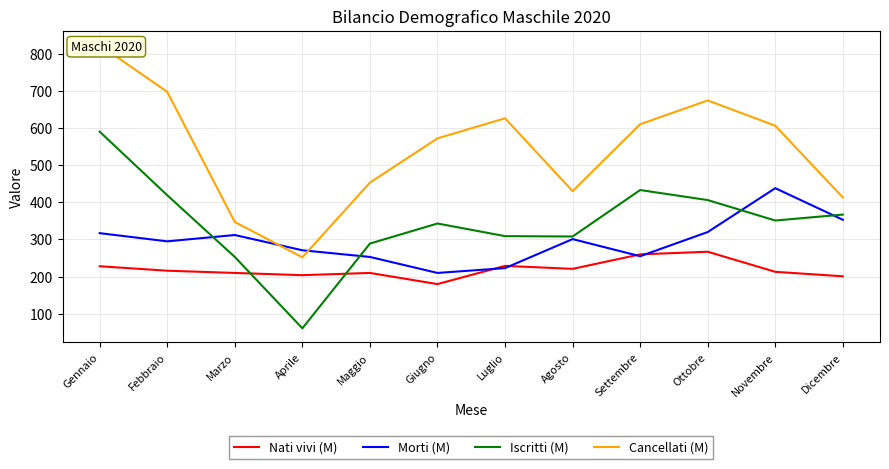

How many lines are shown in the chart?

4